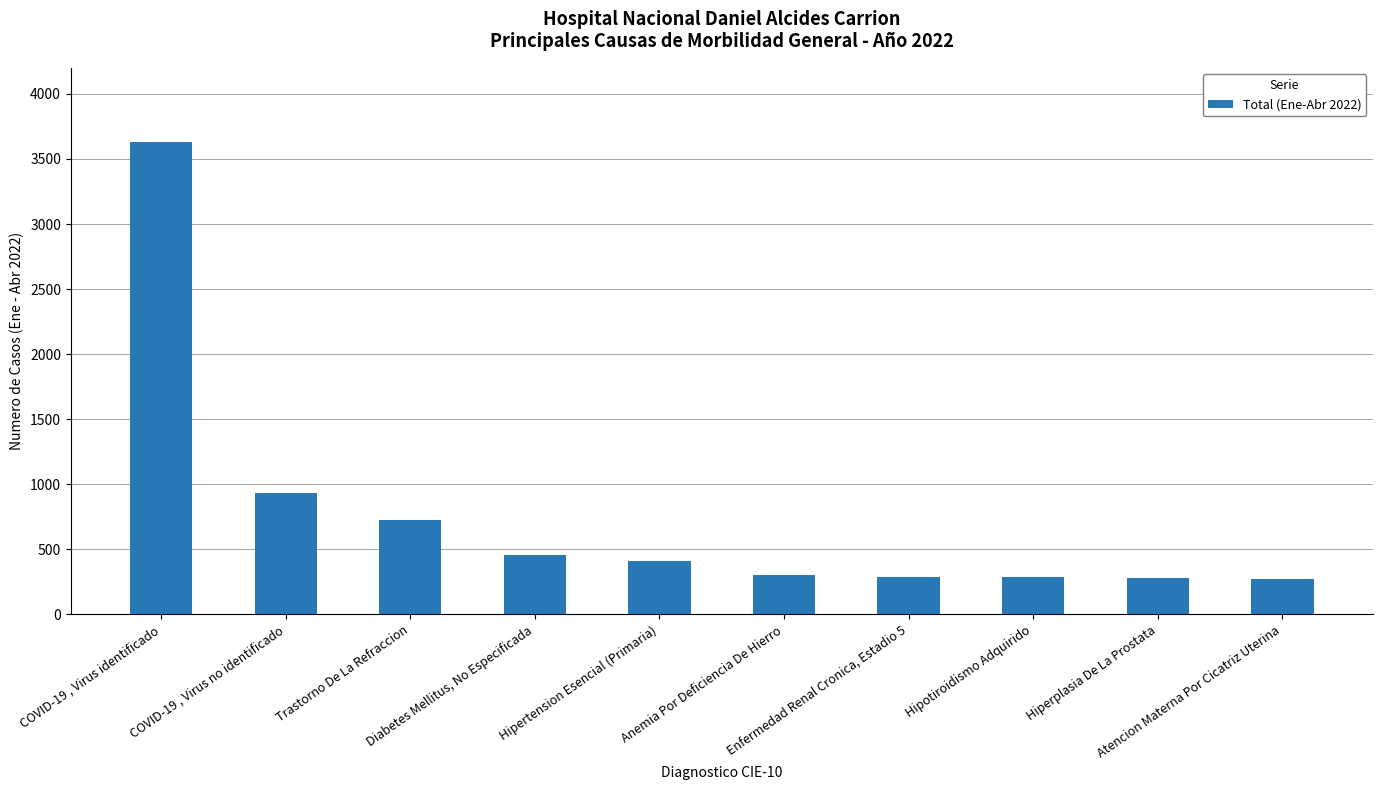

What is the sum of the values at Anemia Por Deficiencia De Hierro and COVID-19 , Virus identificado?

3937